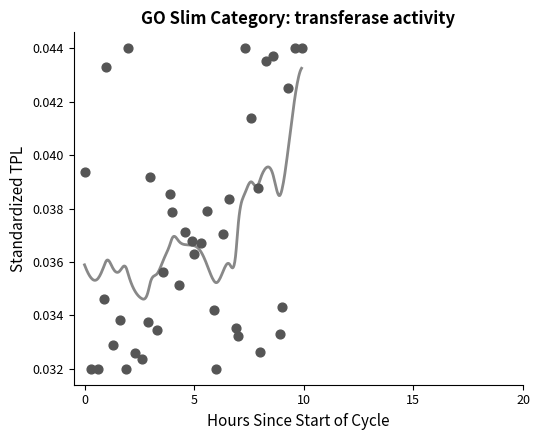

What is the range of X values (max minus min)?

9.9